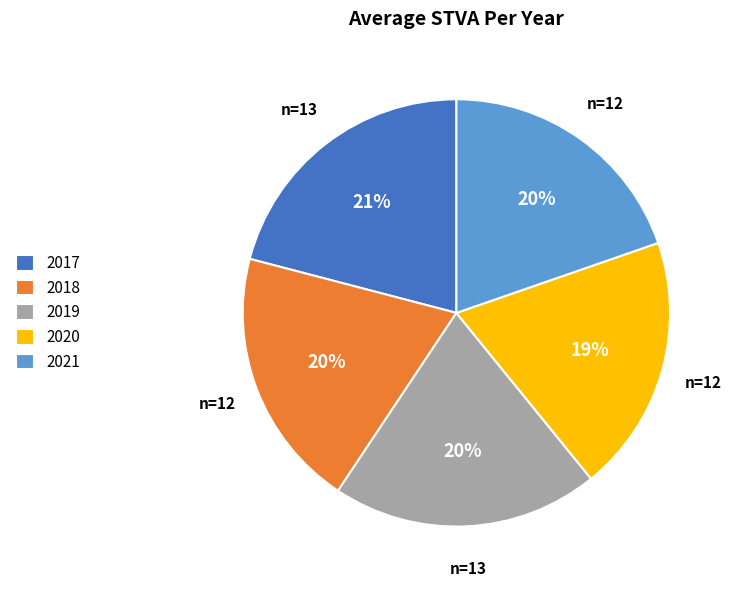

Count the number of slices in the pie.

5